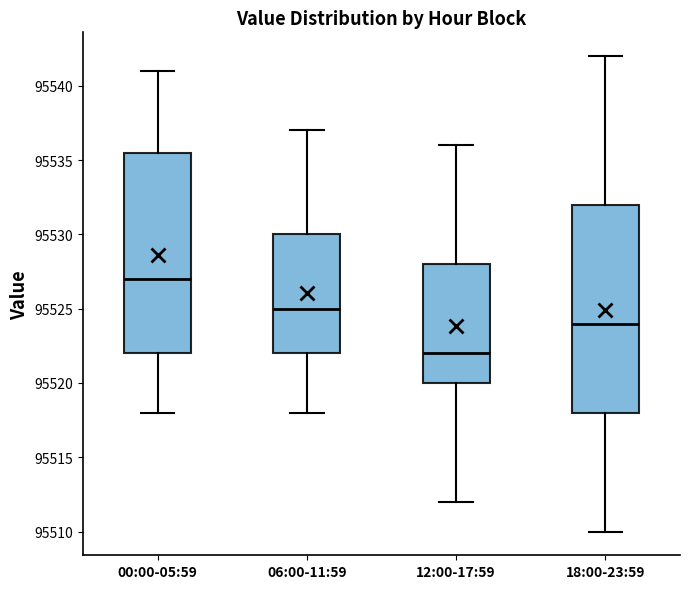

Where does the lower whisker of the box for 18:00-23:59 end on the y-axis? The values are not printed on the chart, so give them approximately, as read against the axis.

95510.0